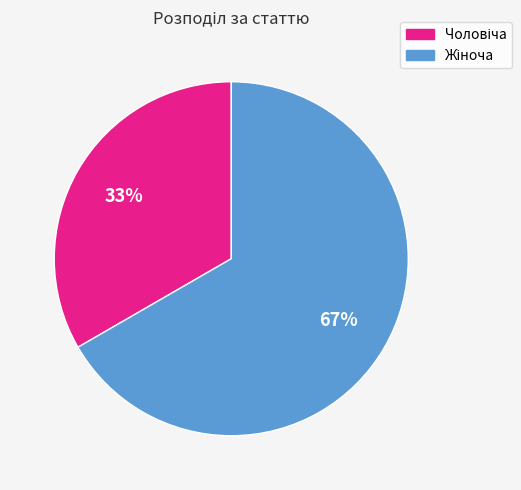

Does any single category account for the majority?

Yes